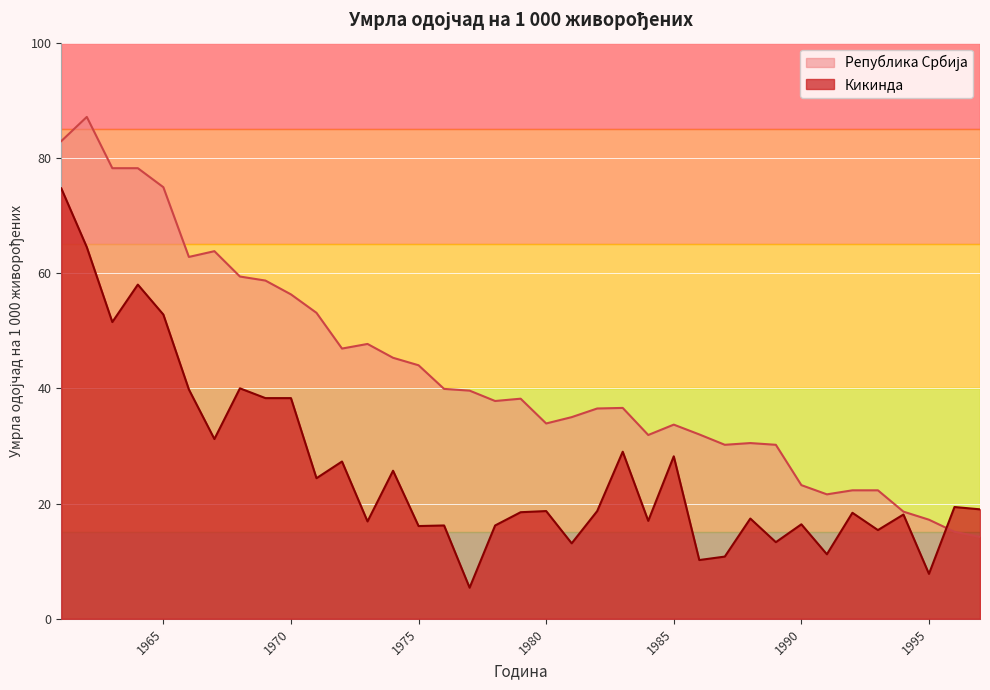

At which category is the sum across all series the highest?

1961